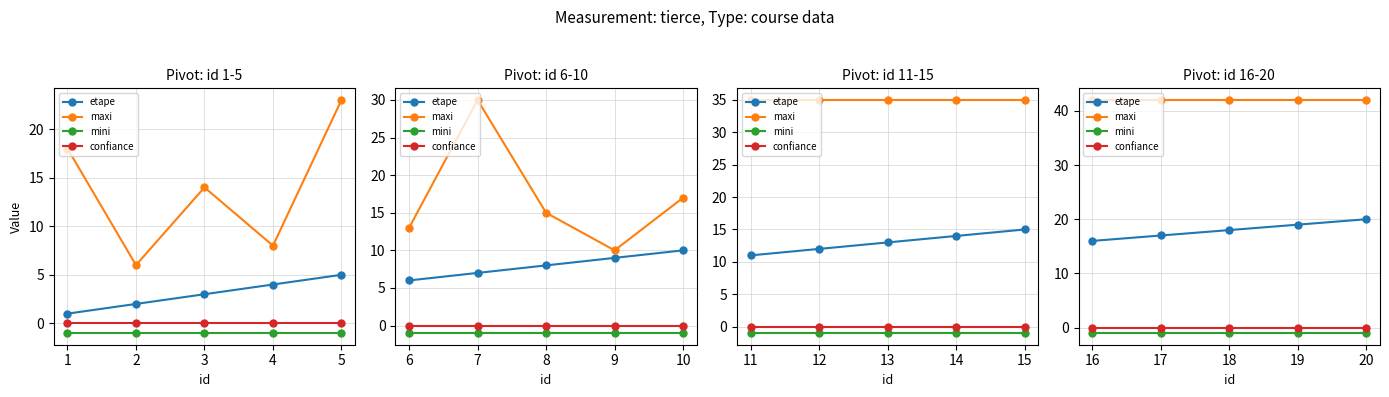

True or false: etape and confiance cross at least once.

False